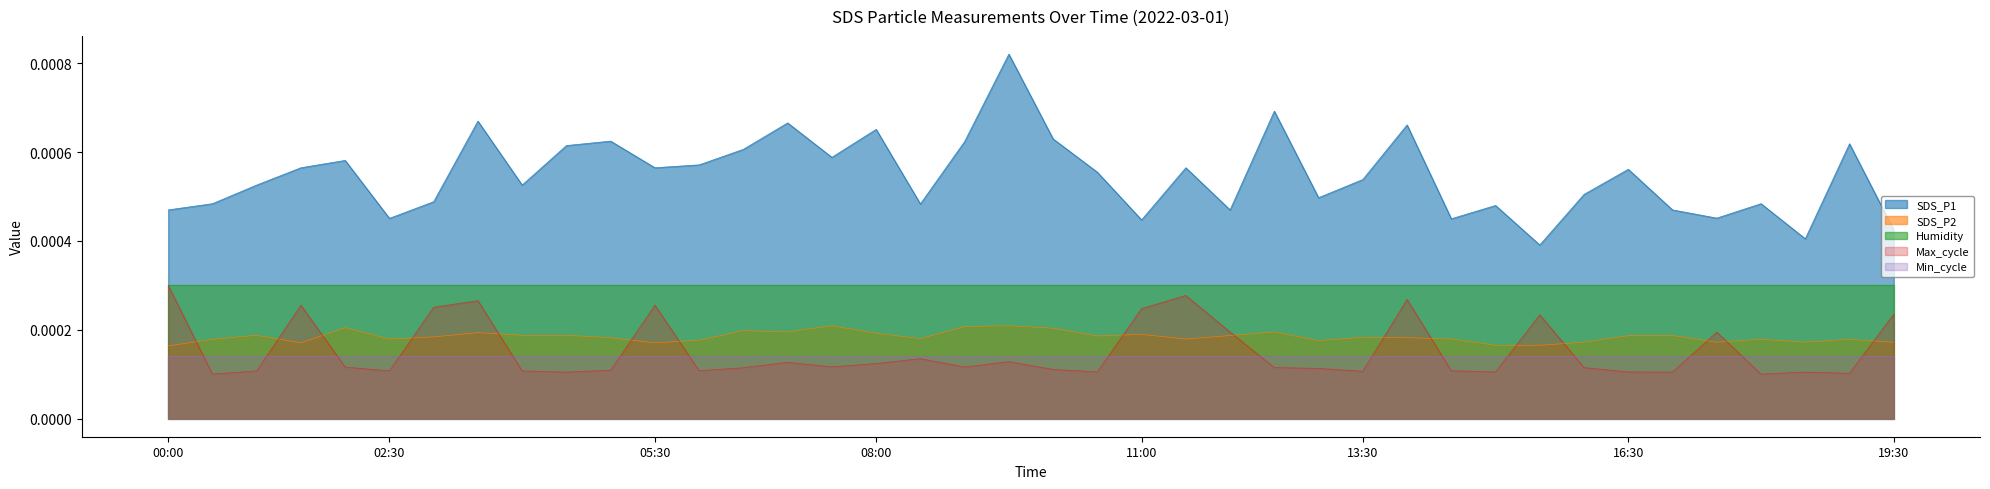

How many Max_cycle_scaled values are between 0 and 1?

40